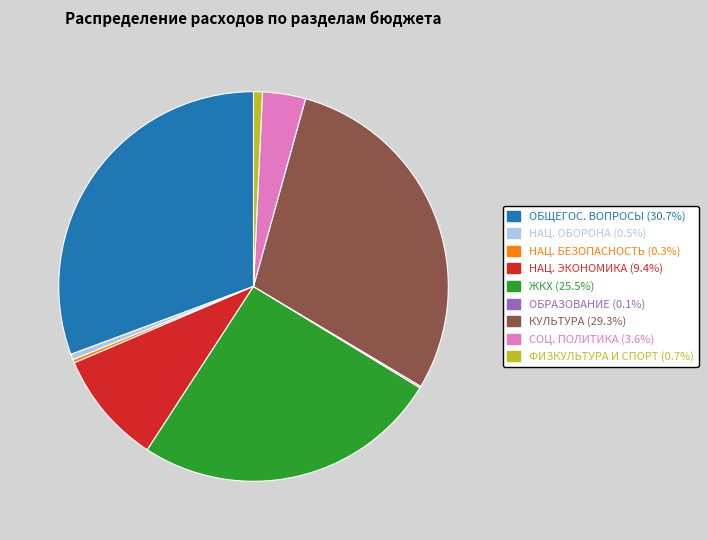

Does any single category account for the majority?

No